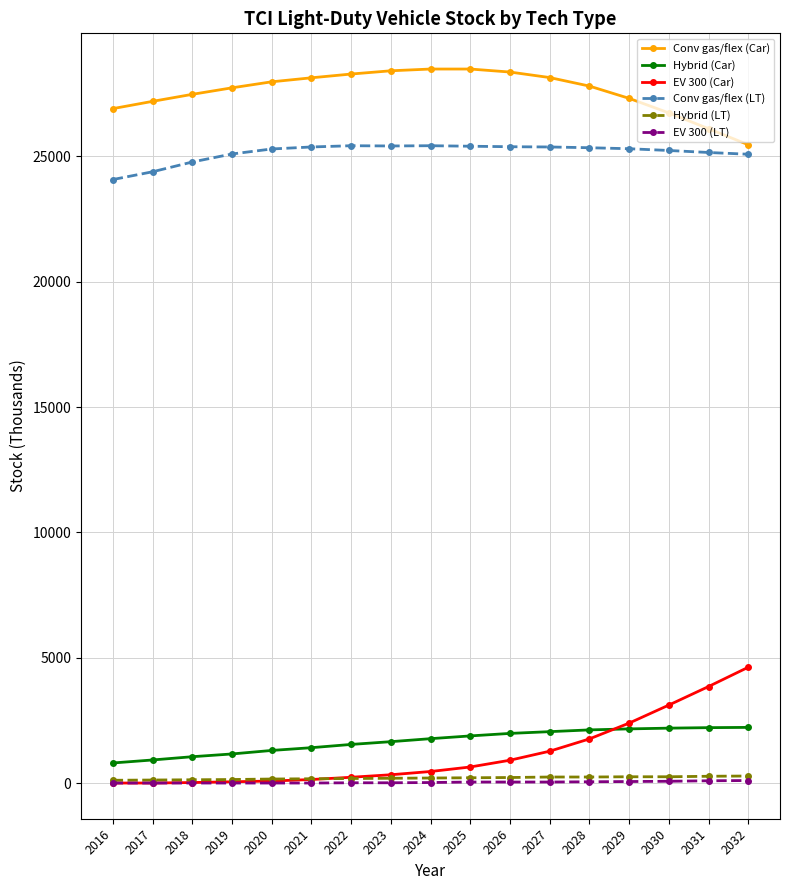

What is the sum of the Conv gas/flex (Car) values at 2026 and 2025?

56860